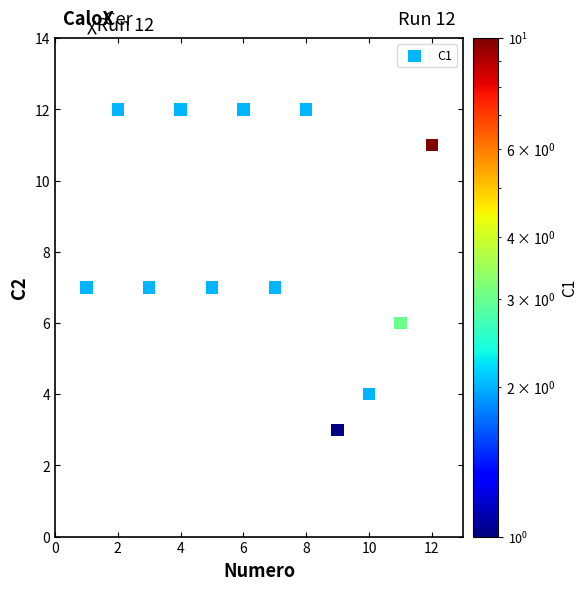

What is the range of X values (max minus min)?

11